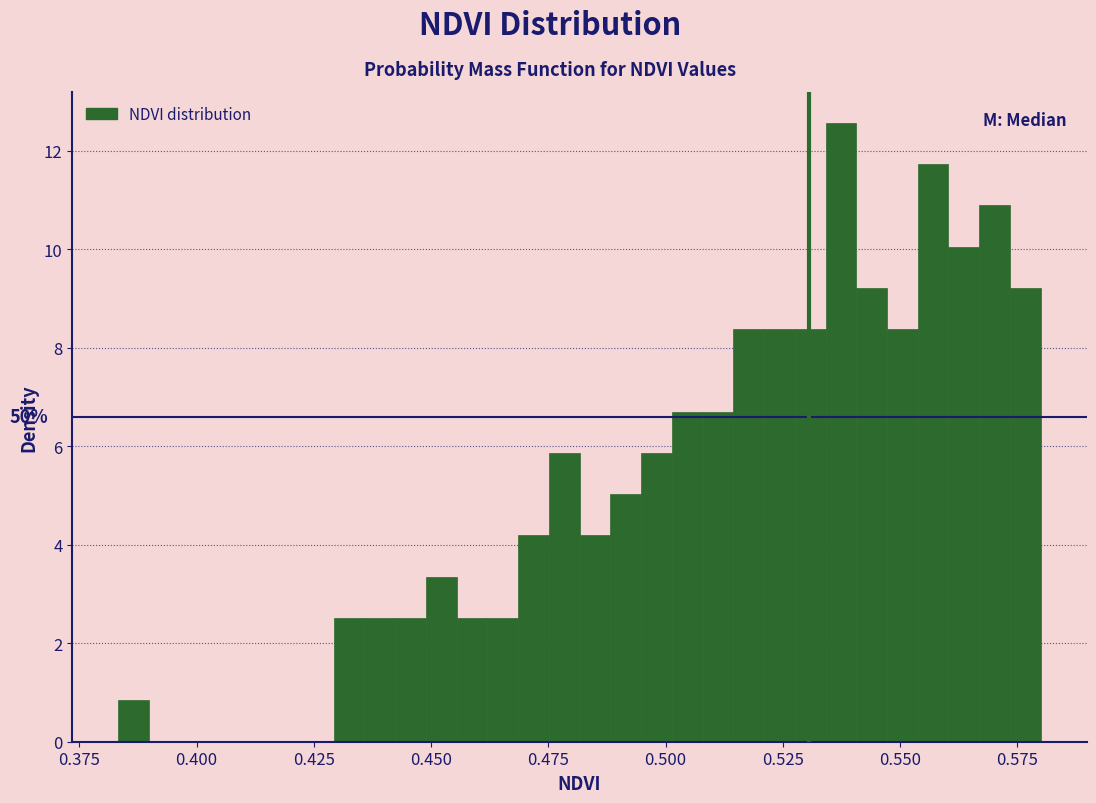

Read against the x-axis, roughly where is the centre of the tallest bar?

0.535